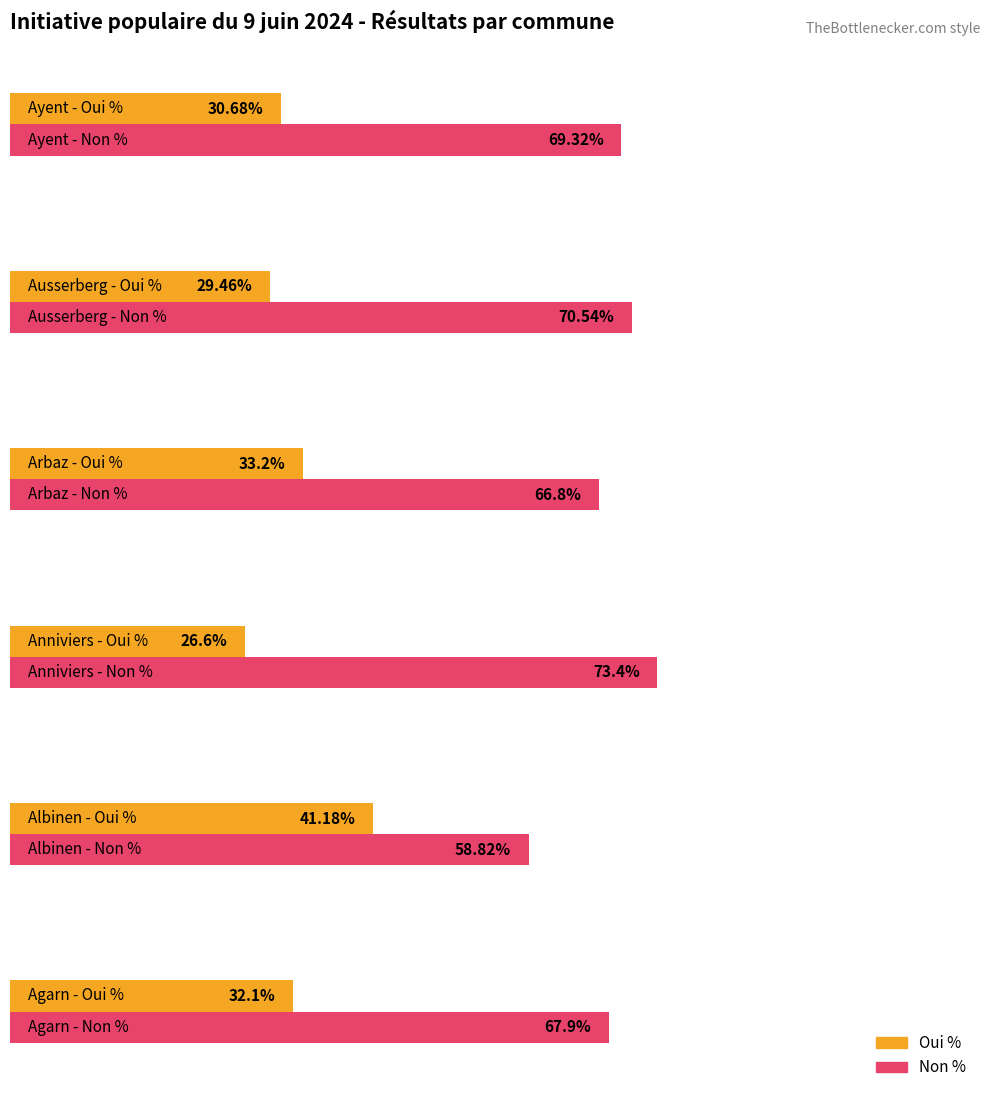

Rank the series by their average value, from lowest to highest.

Oui %, Non %